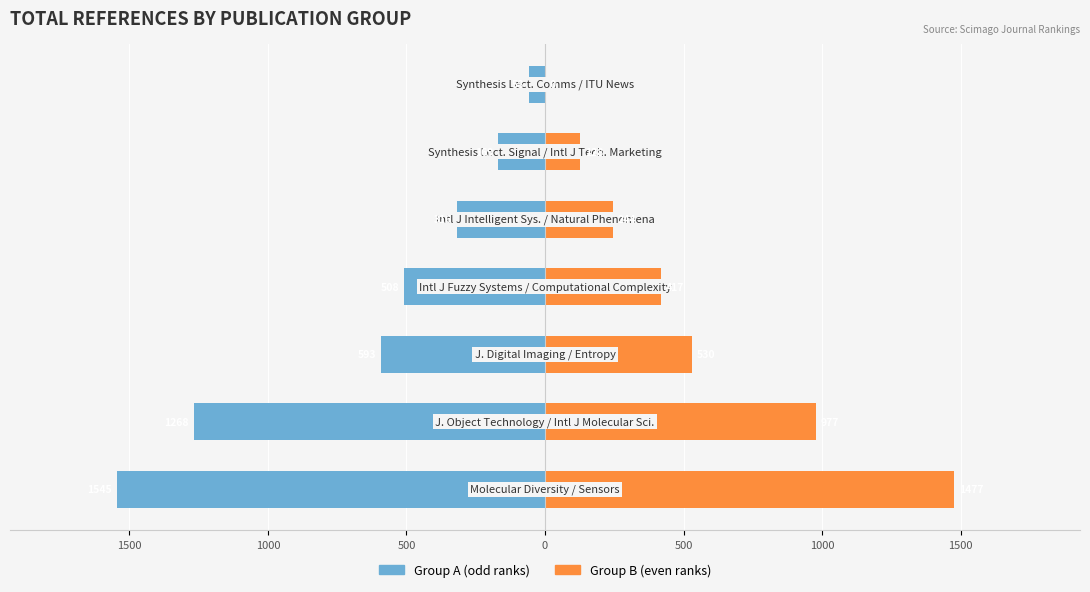

Read the Group B (even ranks) value at 1000, to the nearest 10.

980